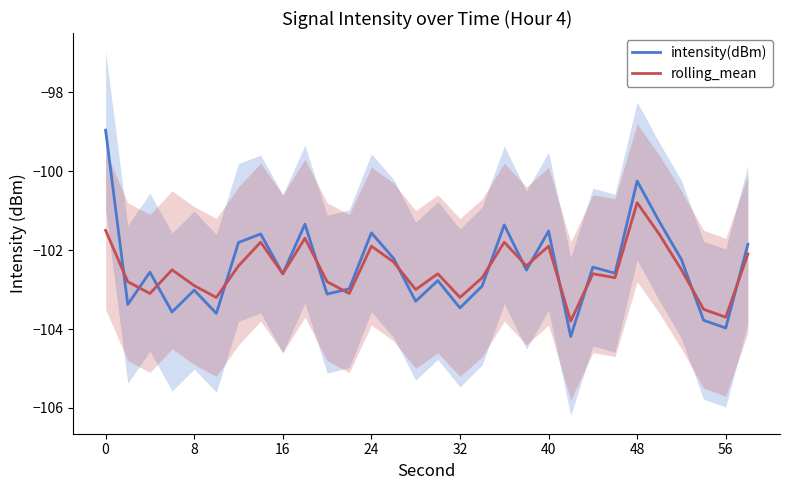

The value of intensity(dBm) at 56 is -61.4. True or false?

False